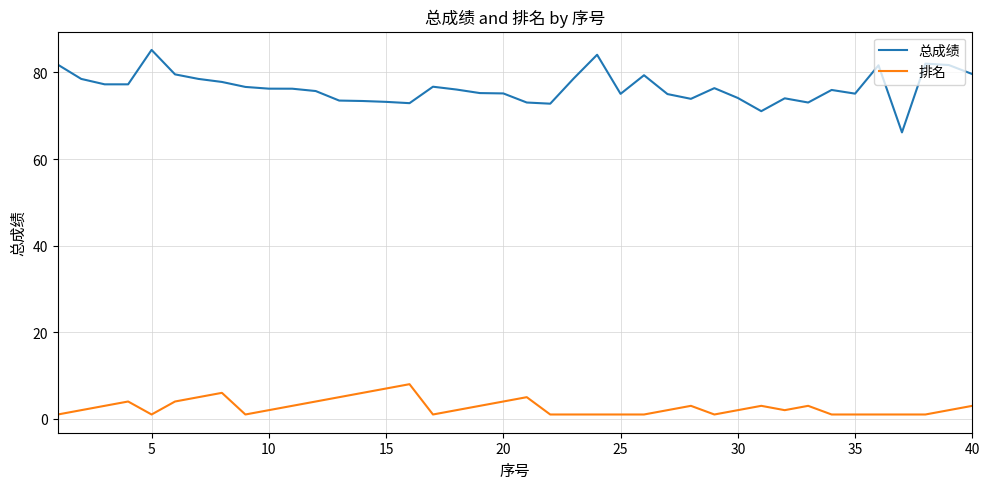

Rank the series by their average value, from highest to lowest.

总成绩, 排名